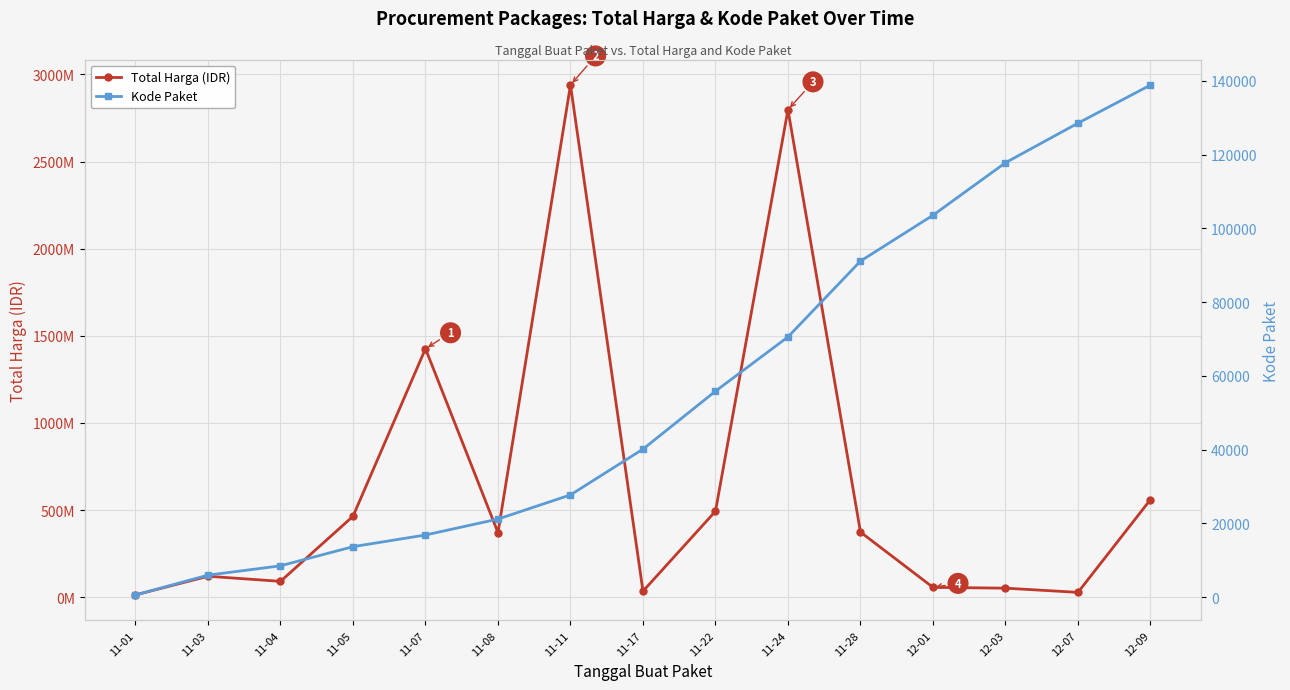

At which label is Total Harga (IDR) closest to 1475875370?

11-07